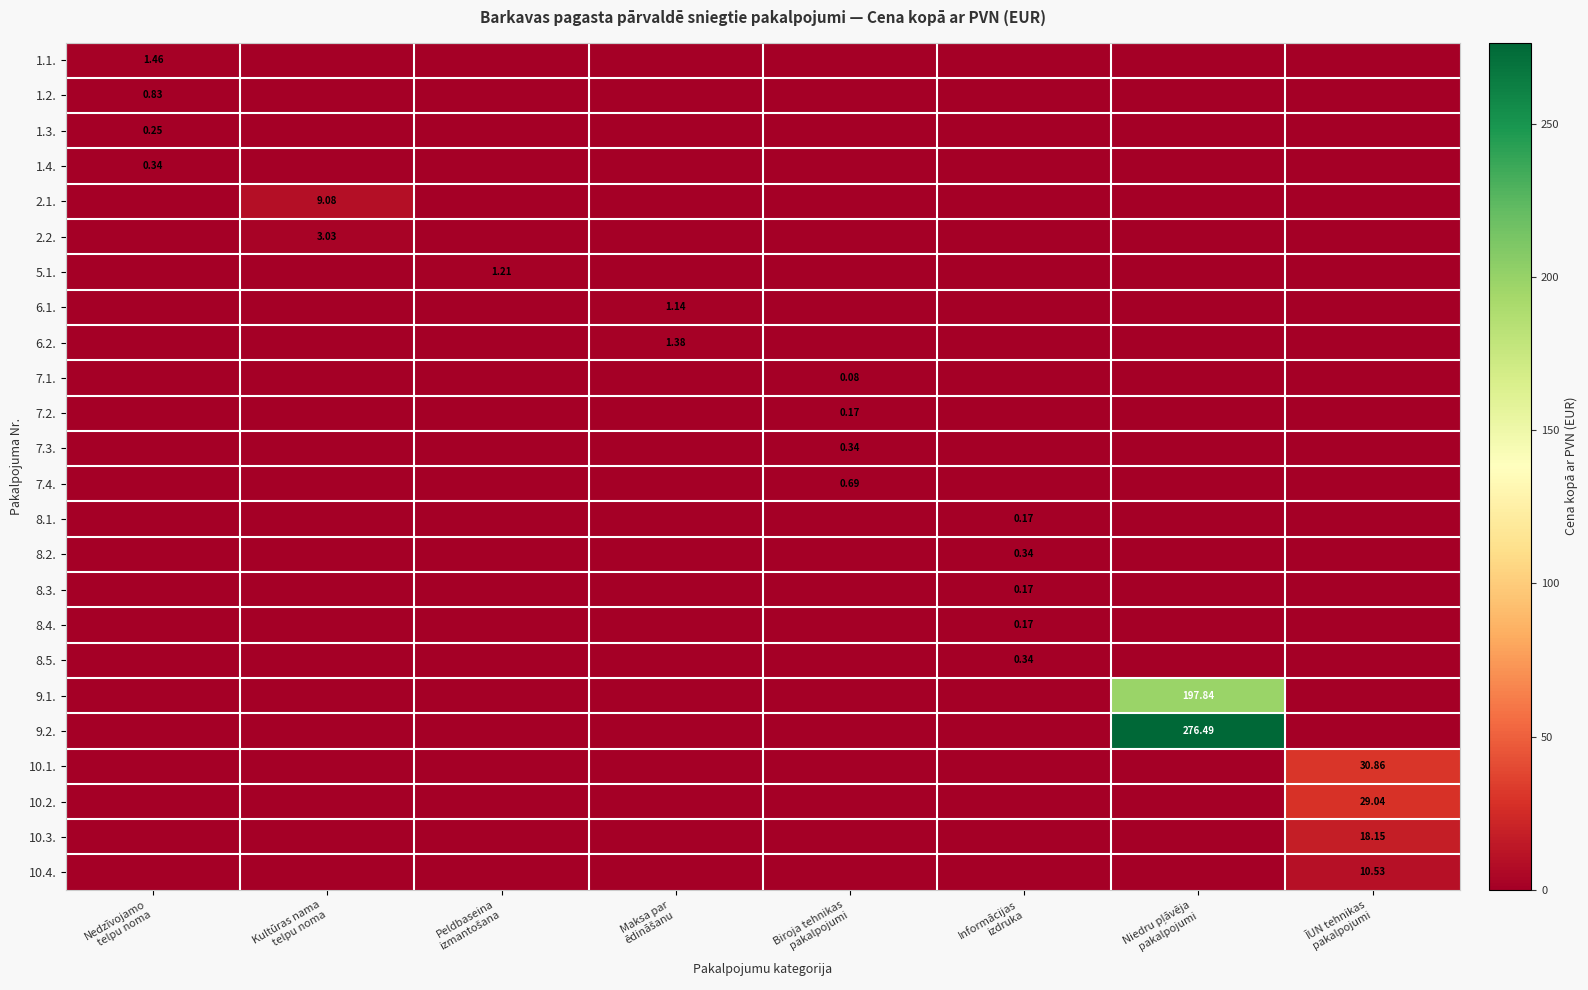

What is the difference between the highest and lowest values at ĪUN tehnikas
pakalpojumi?

30.9